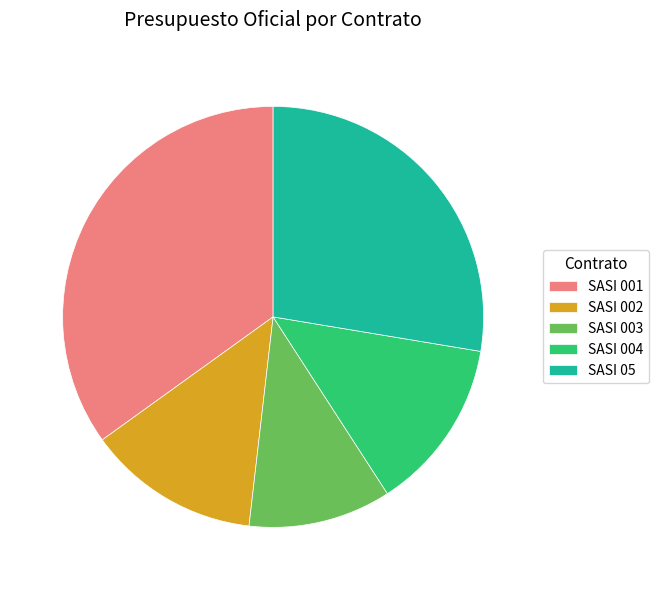

The SASI 05 slice represents 36% of the pie. True or false?

False